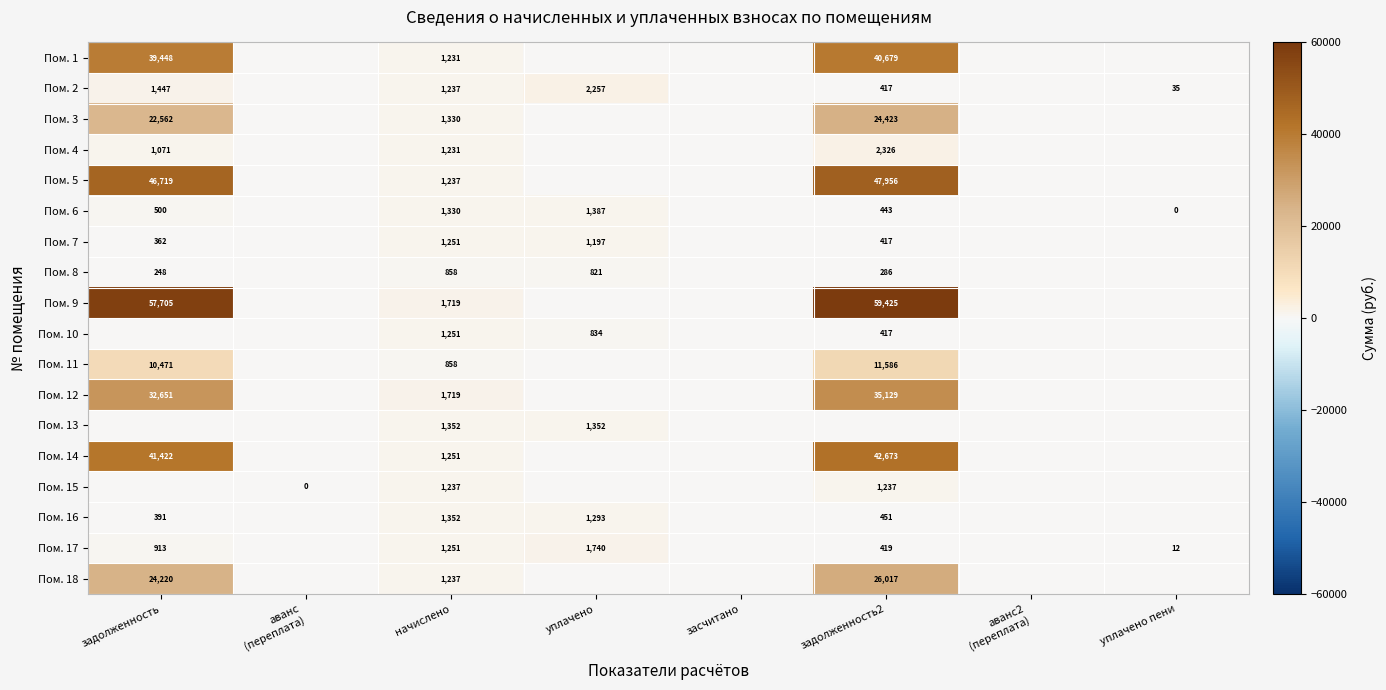

The Пом. 18 series shows 35244.7 at задолженность2. True or false?

False